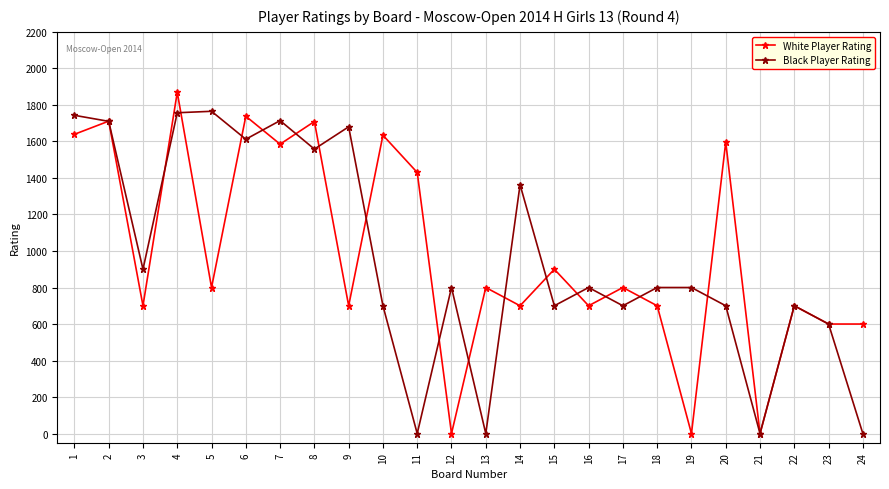

What is the average value of the Black Player Rating series?

963